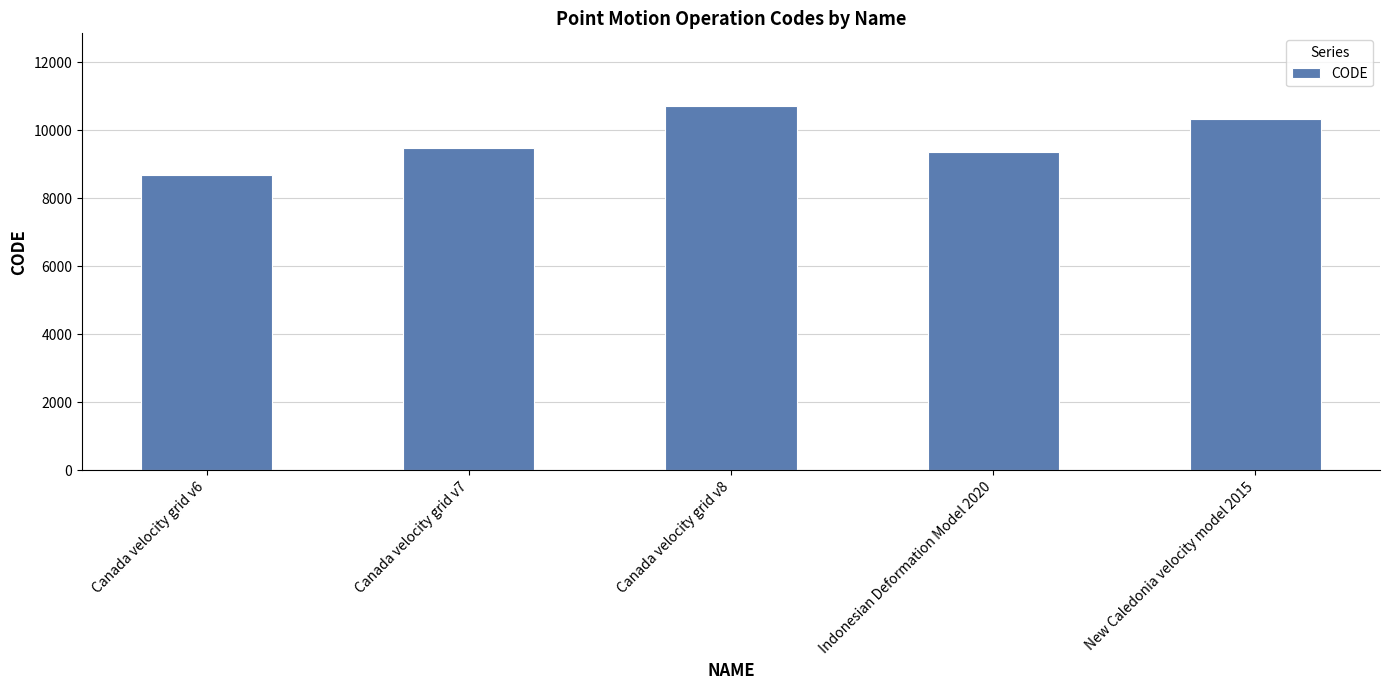

What is the average value?

9713